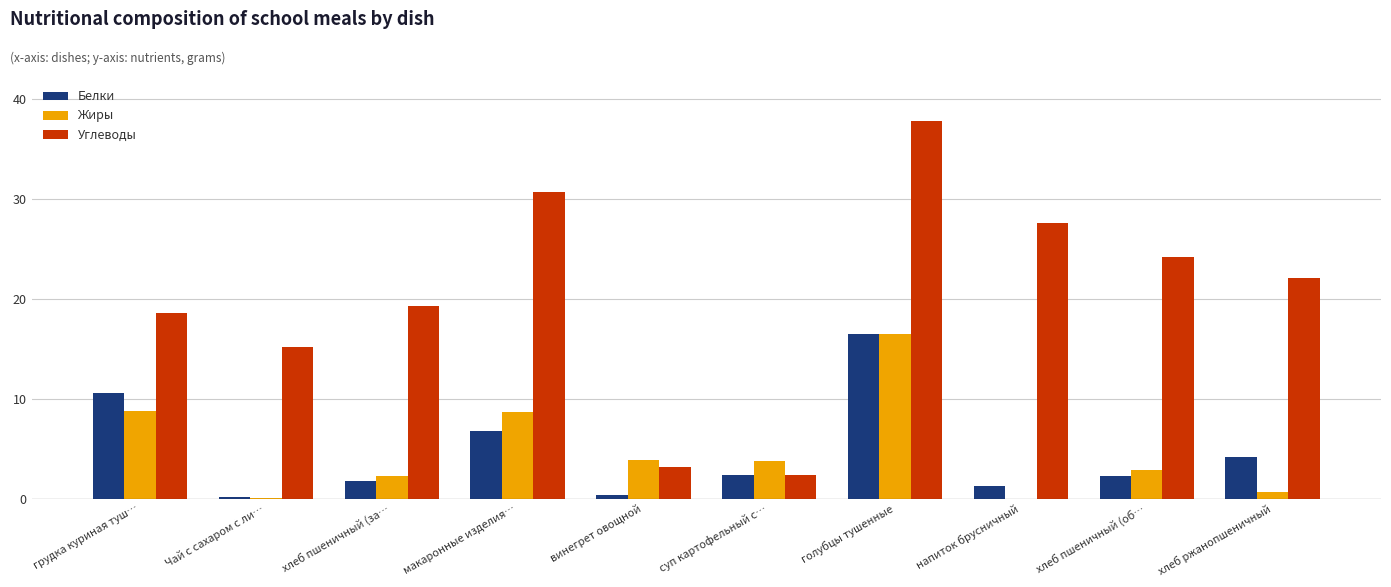

What is the sum of all Углеводы values?

201.0